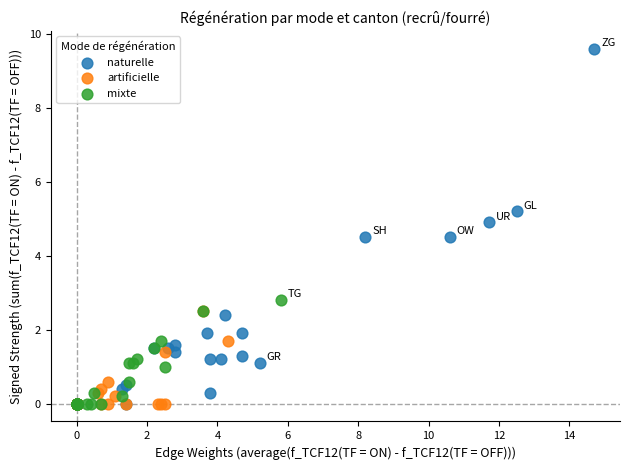

Which series contains the highest Y value?

naturelle